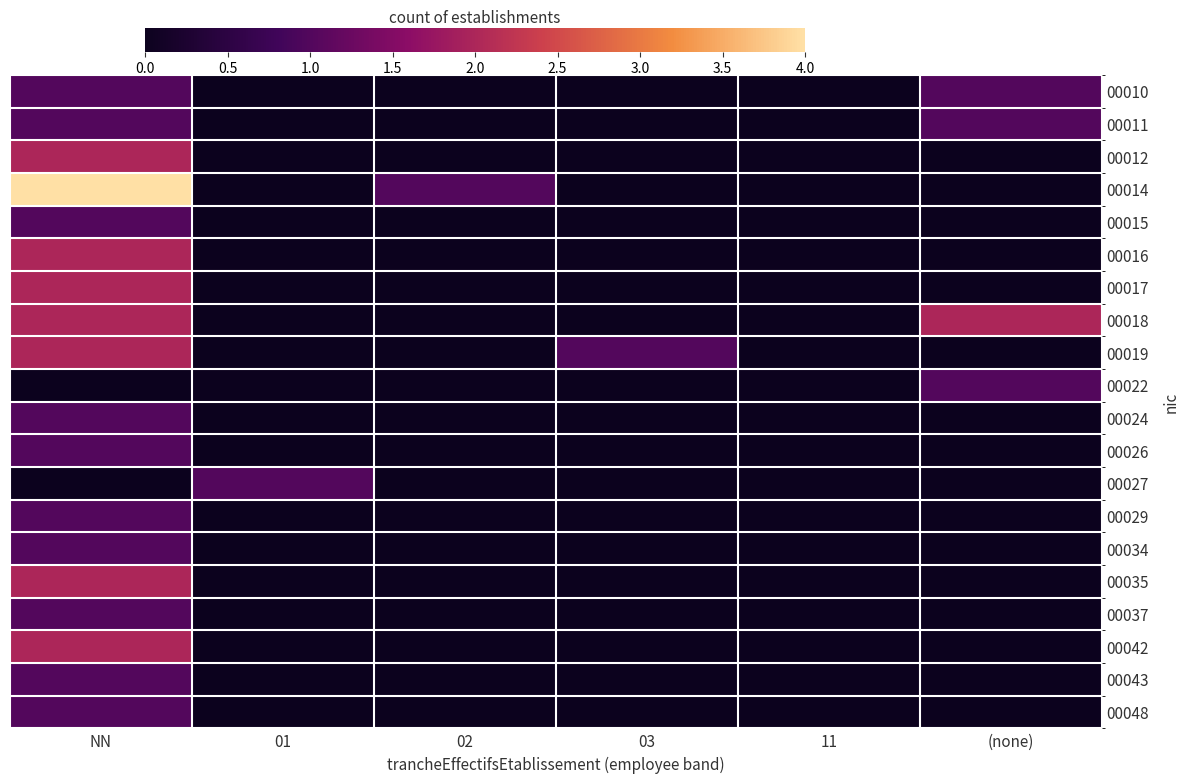

Which category has the highest value across all series?

NN